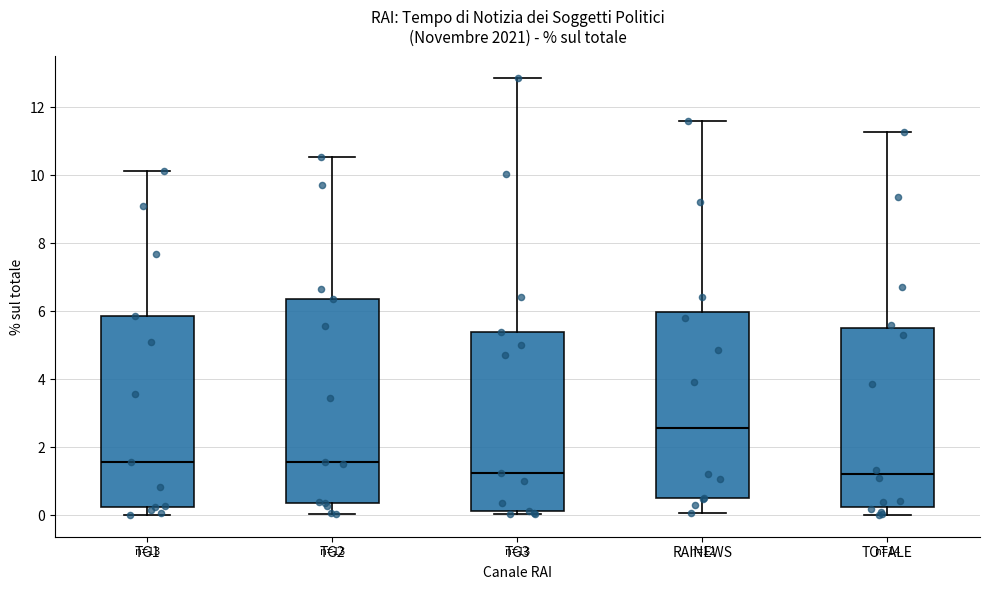

Comparing the boxes themselves (not the whiskers), which one is the tallest?

TG2